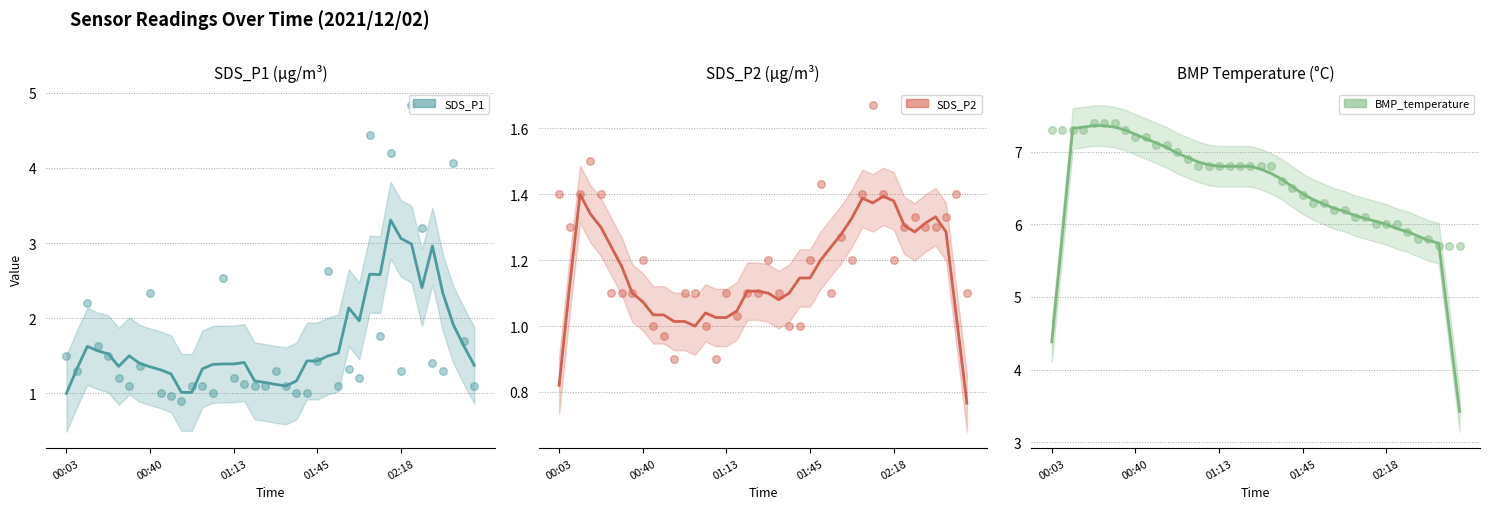

At which category is the sum across all series the highest?

33